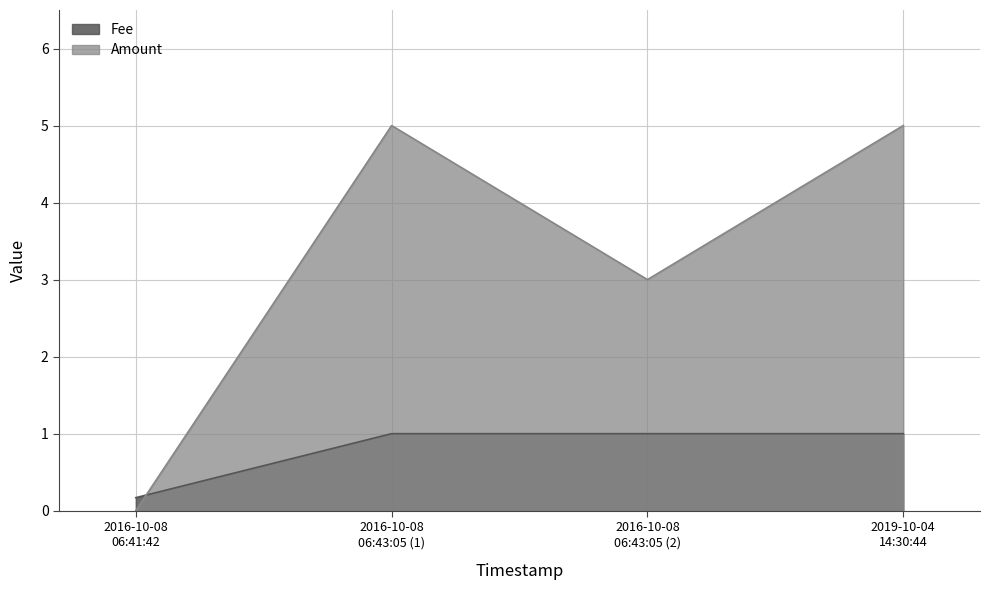

Reading left to right, list all the values displayed in this chart.

Amount: 0.0	5.0	3.0	5.0
Fee: 0.2	1.0	1.0	1.0